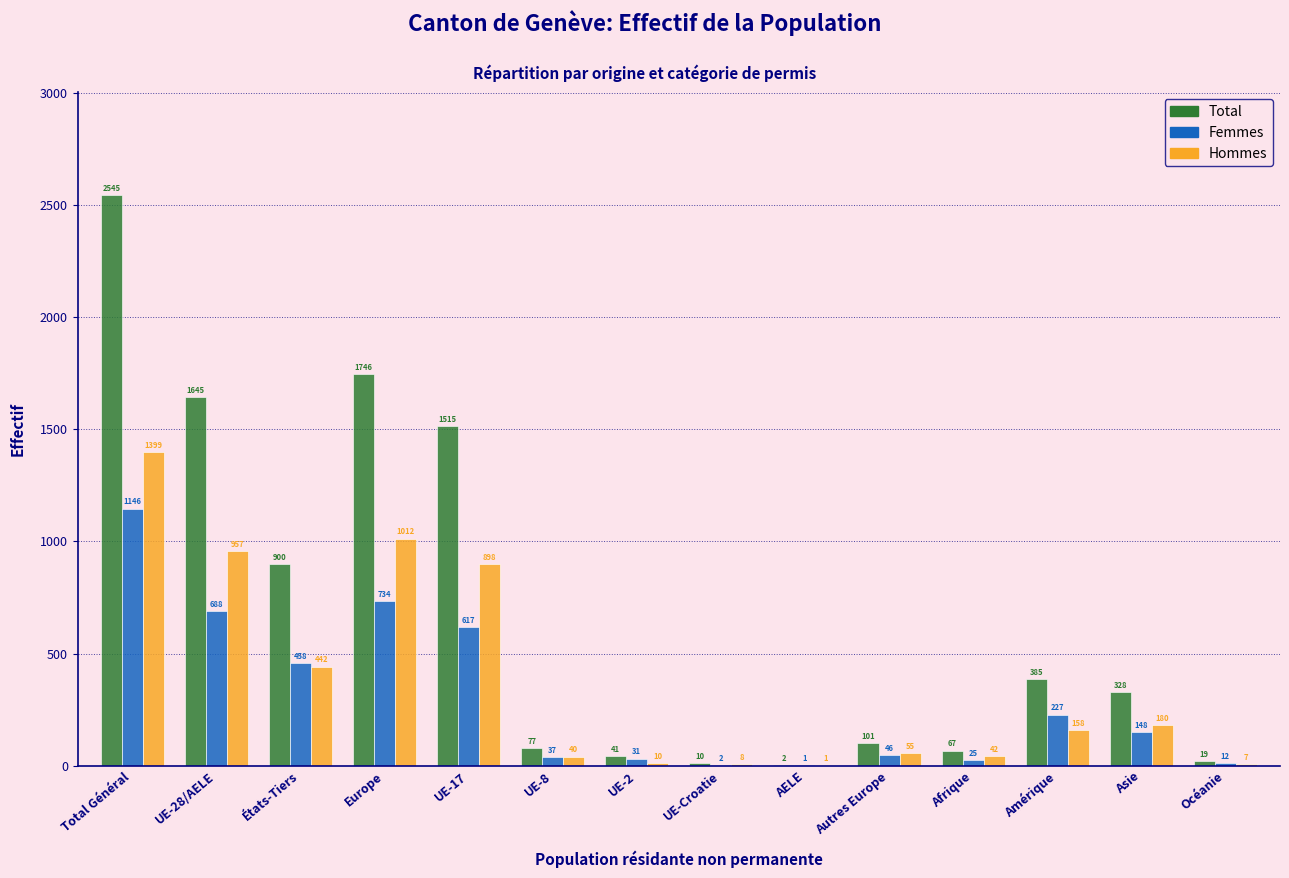

Reading left to right, extract all data points from this chart.

Total: Total Général=2545	UE-28/AELE=1645	États-Tiers=900	Europe=1746	UE-17=1515	UE-8=77	UE-2=41	UE-Croatie=10	AELE=2	Autres Europe=101	Afrique=67	Amérique=385	Asie=328	Océanie=19
Femmes: Total Général=1146	UE-28/AELE=688	États-Tiers=458	Europe=734	UE-17=617	UE-8=37	UE-2=31	UE-Croatie=2	AELE=1	Autres Europe=46	Afrique=25	Amérique=227	Asie=148	Océanie=12
Hommes: Total Général=1399	UE-28/AELE=957	États-Tiers=442	Europe=1012	UE-17=898	UE-8=40	UE-2=10	UE-Croatie=8	AELE=1	Autres Europe=55	Afrique=42	Amérique=158	Asie=180	Océanie=7